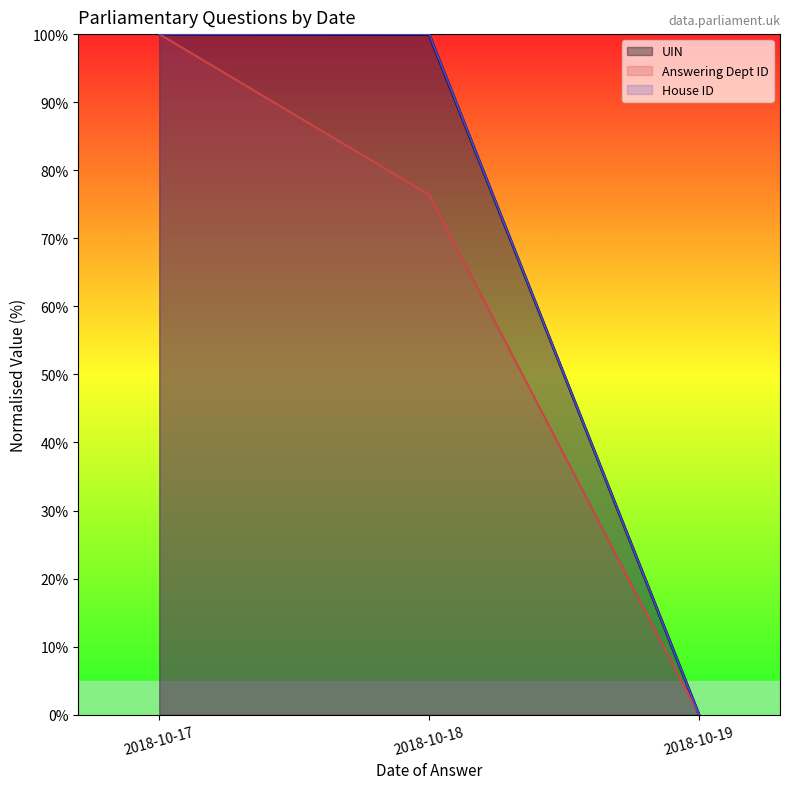

True or false: House ID has a value of -39.1 at 2018-10-19.

False